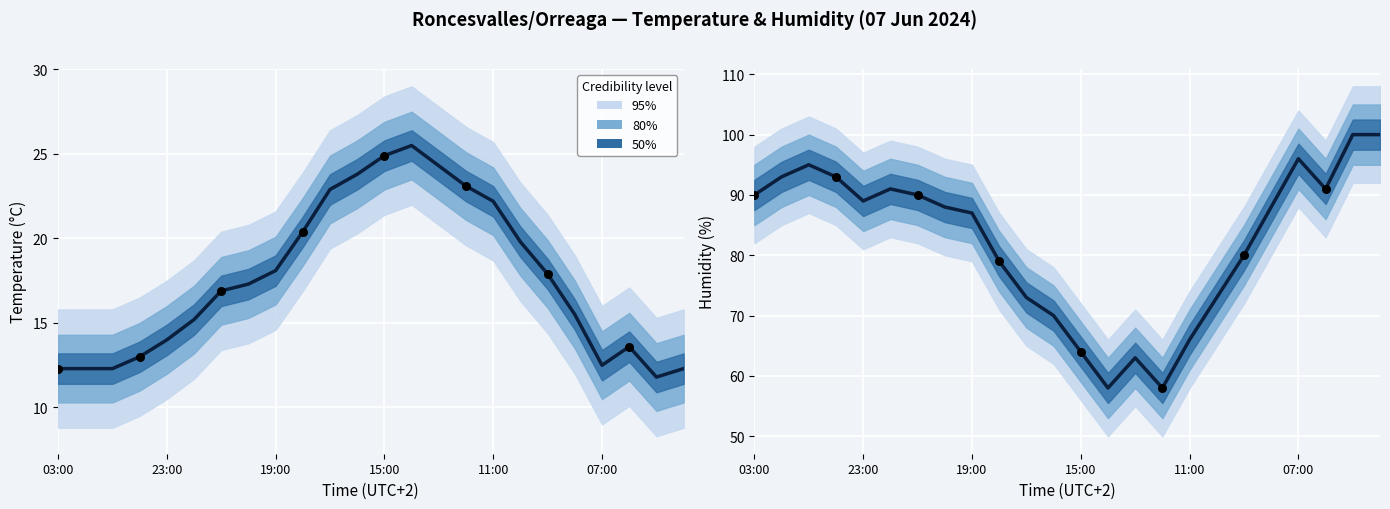

Is the value of Humidity (%) at 14 greater than the value of Temperature (°C) at 9?

Yes